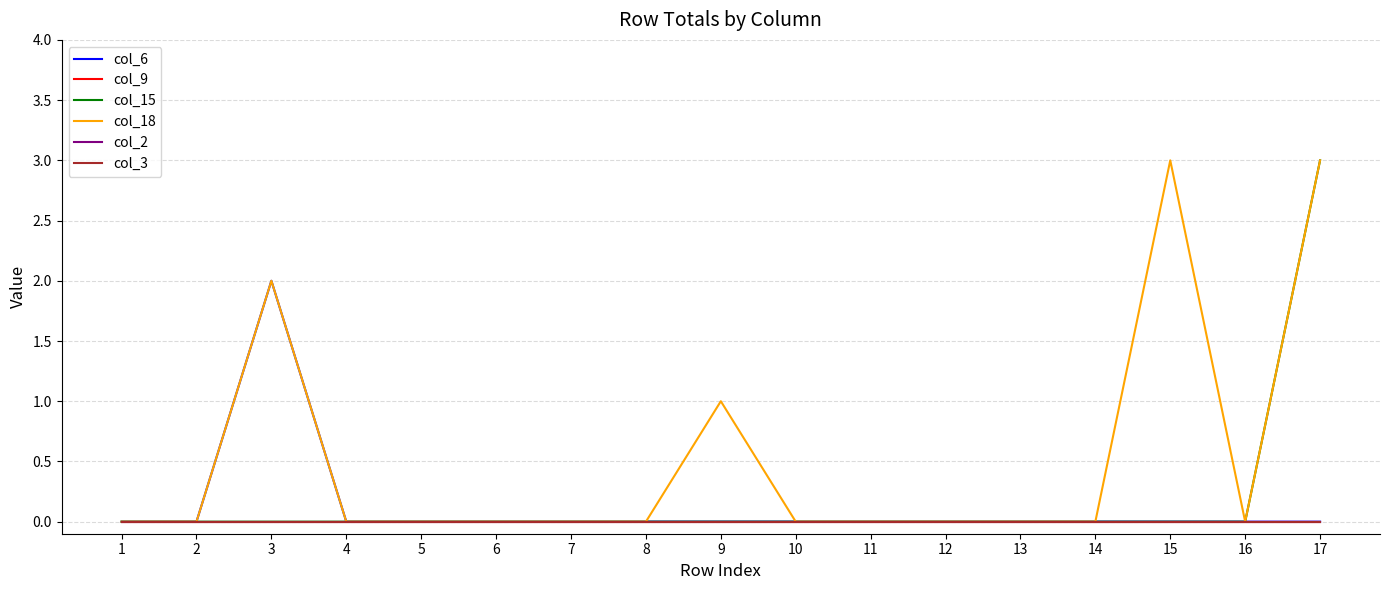

Which series has the widest spread of values?

col_15